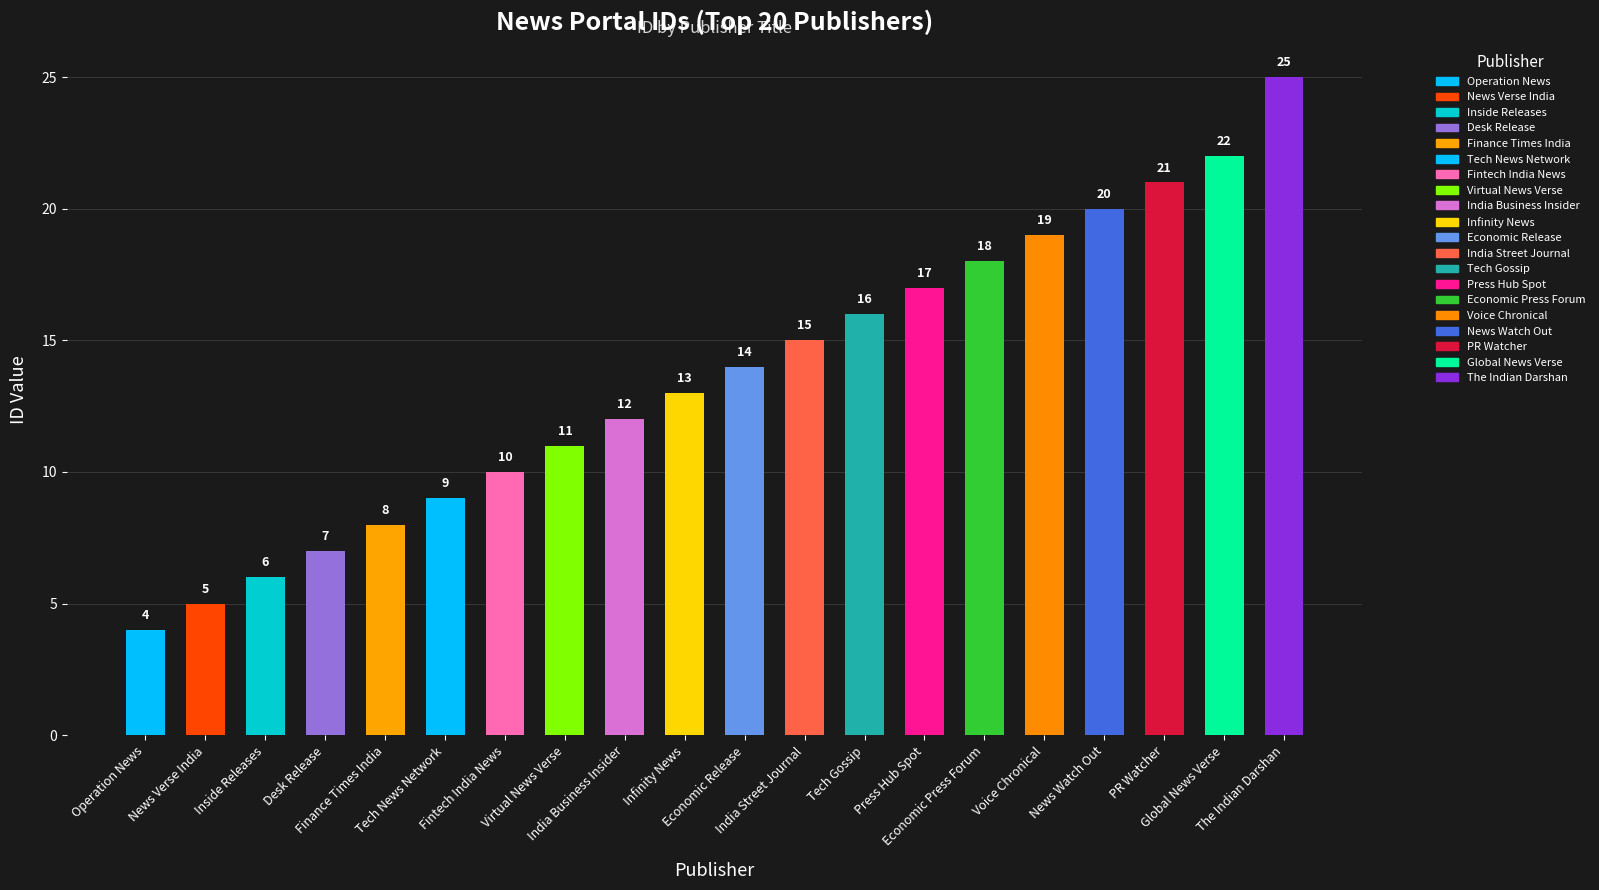

Which category has the highest value across all series?

The Indian Darshan